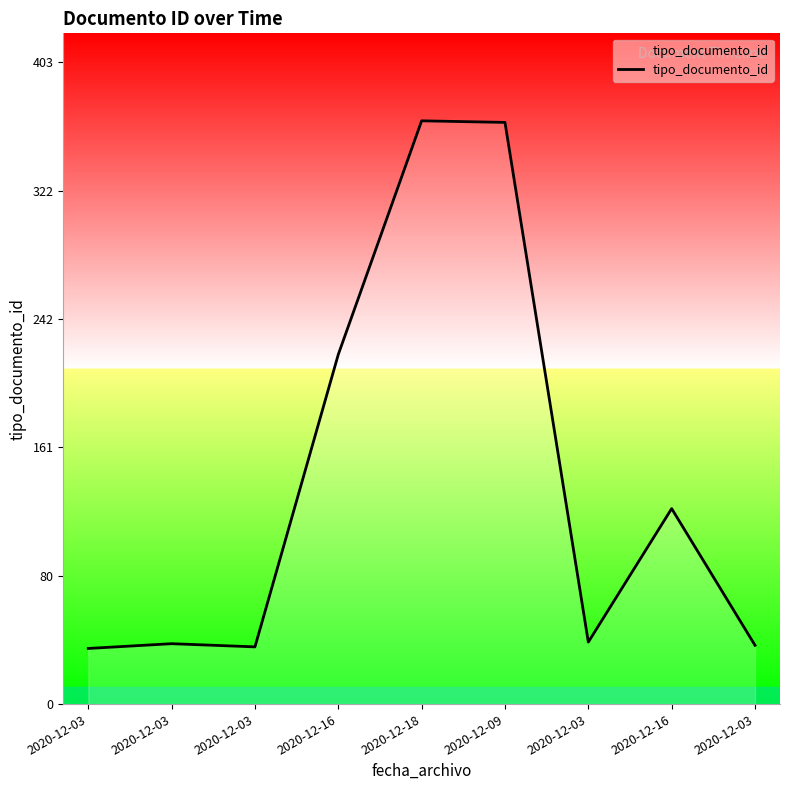

How many points are lower than both their immediate neighbors (excluding endpoints)?

2